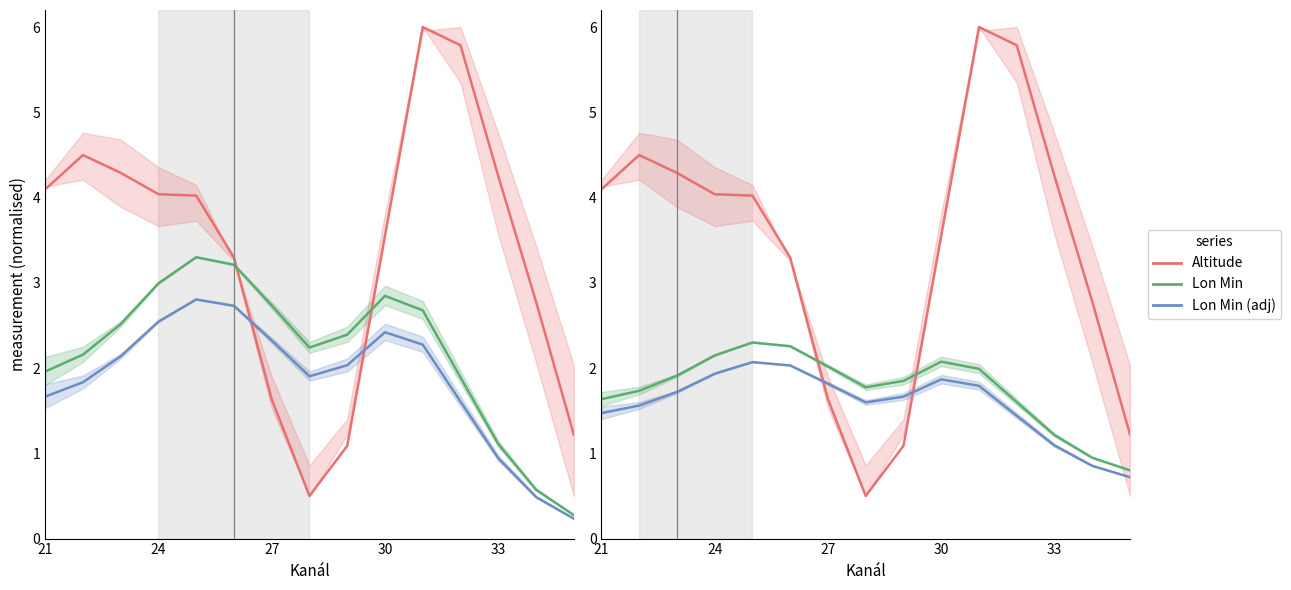

True or false: Mean Lon Min (low) and Mean Altitude intersect in this chart.

True